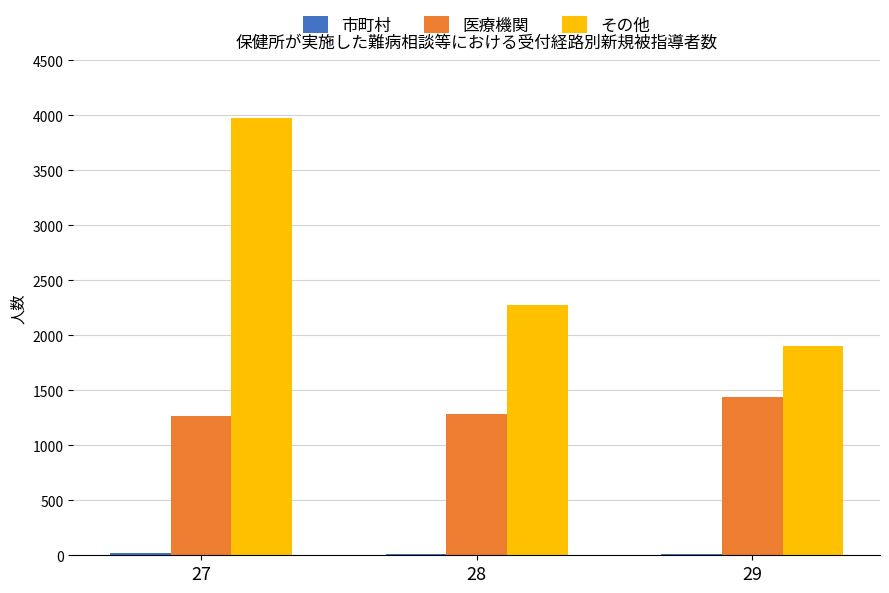

At which category is the sum across all series the highest?

27